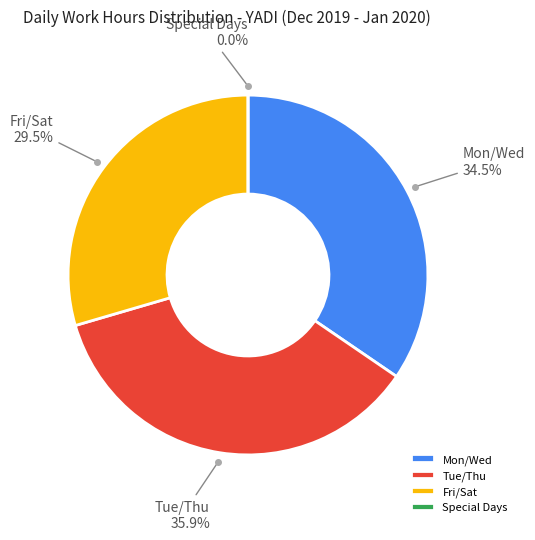

Is it true that 1-Wed is 1% of the pie?

False